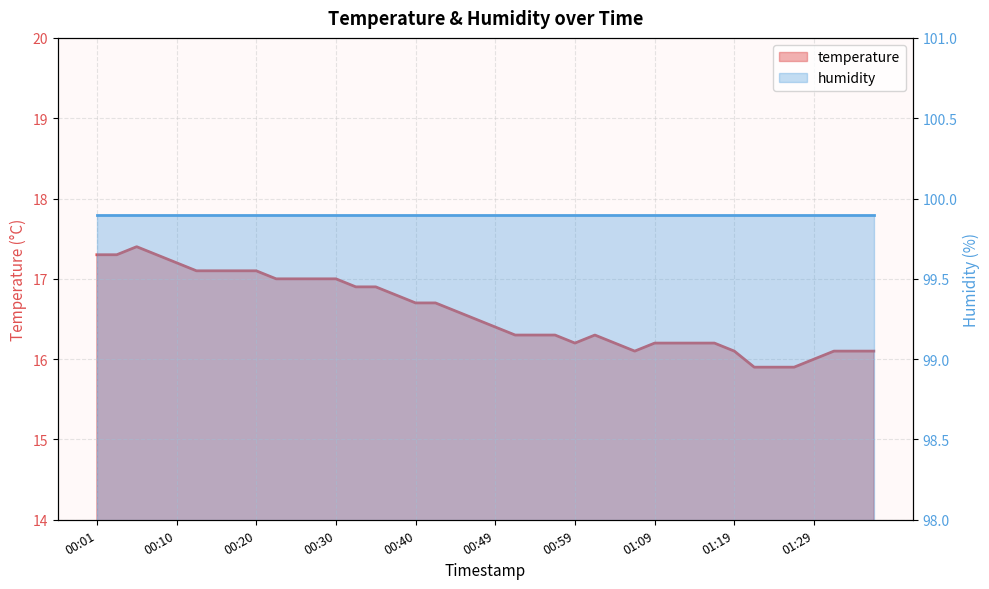

What is the average value?

16.6